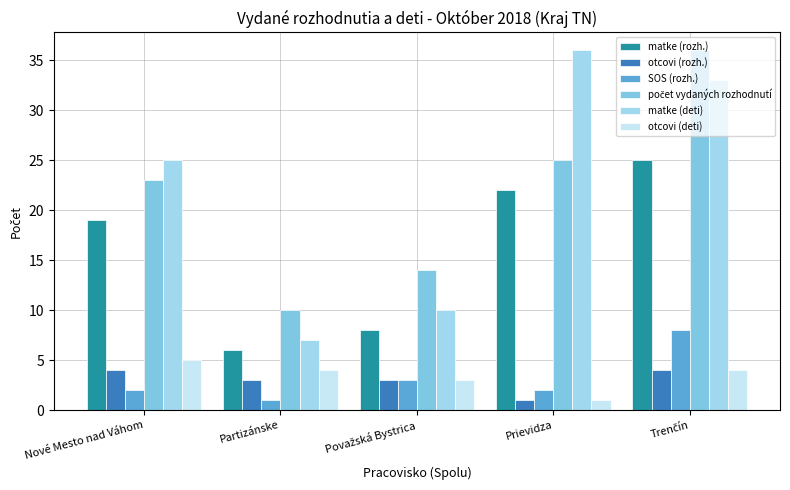

What is the label of the 2nd bar from the right?

Prievidza